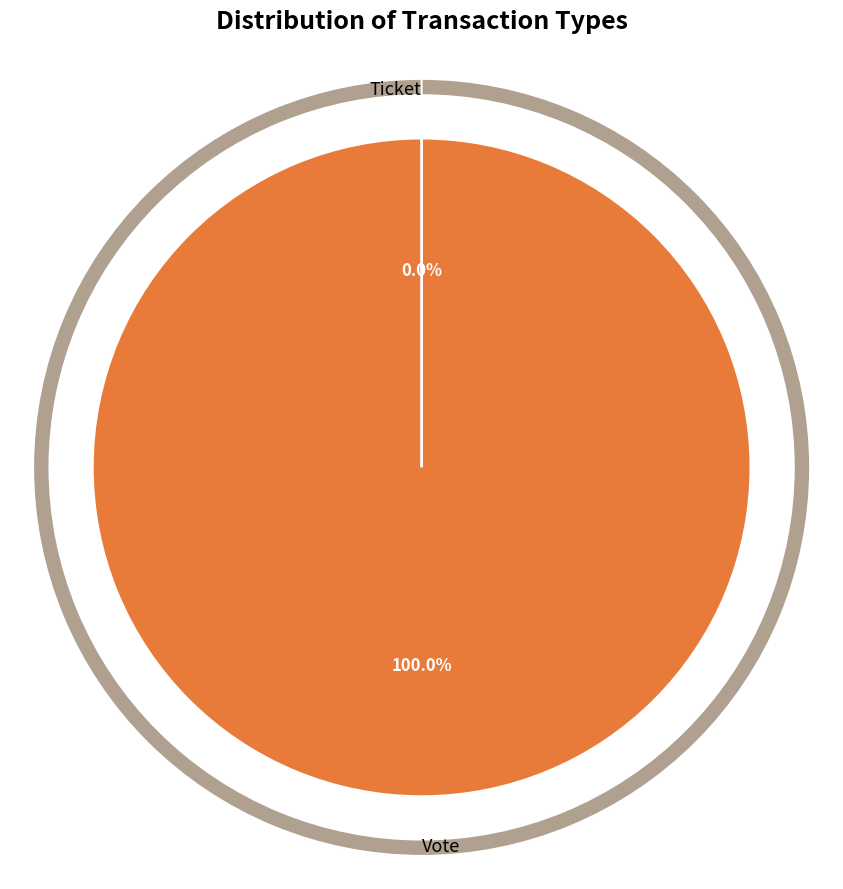

What percentage do Vote and Ticket together represent?

100.0%